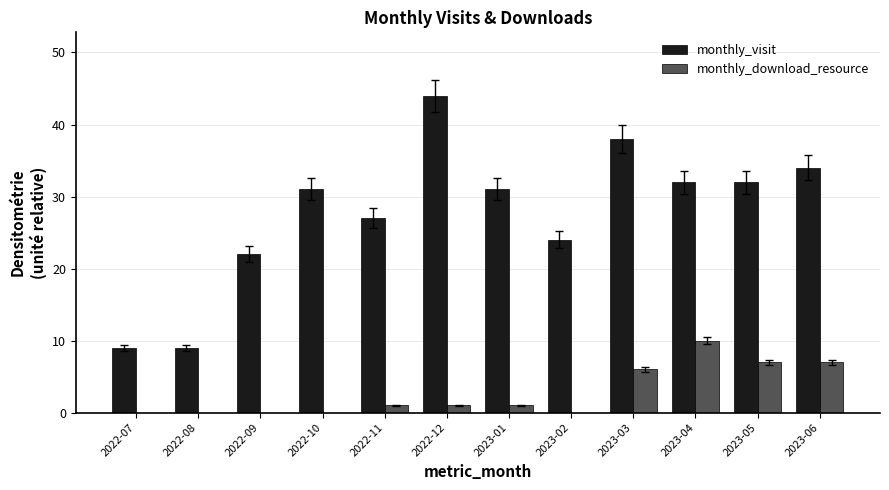

How many groups of bars are there?

12